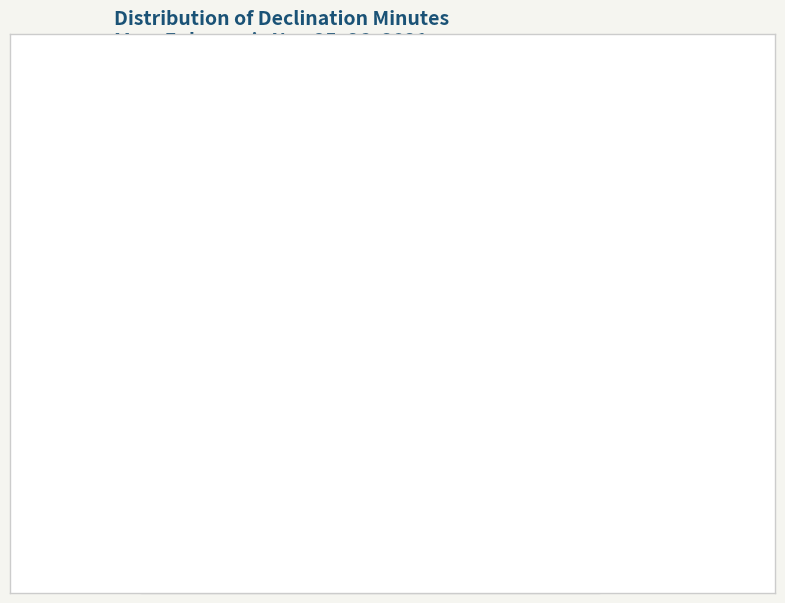

True or false: Nov 25 01:00 accounts for 27% of the total.

False